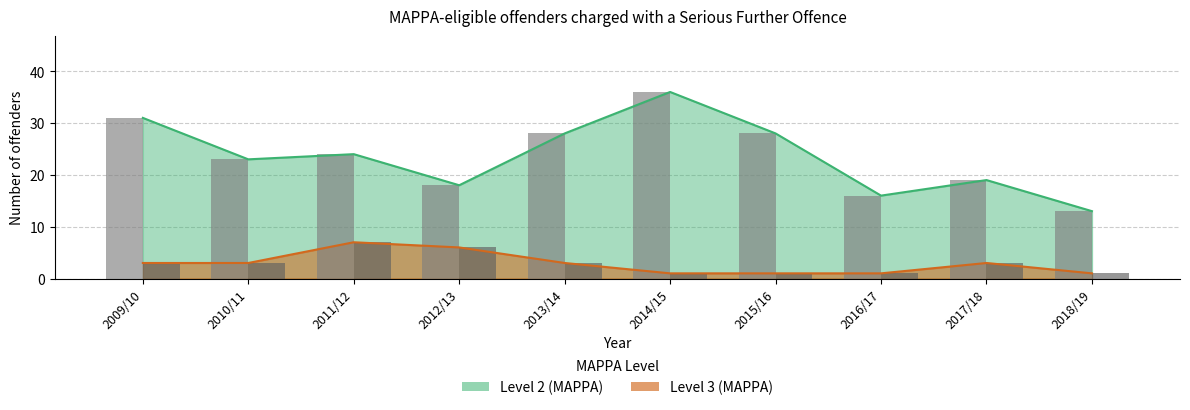

Which category has the highest value in the Level 2 (MAPPA) series?

2014/15